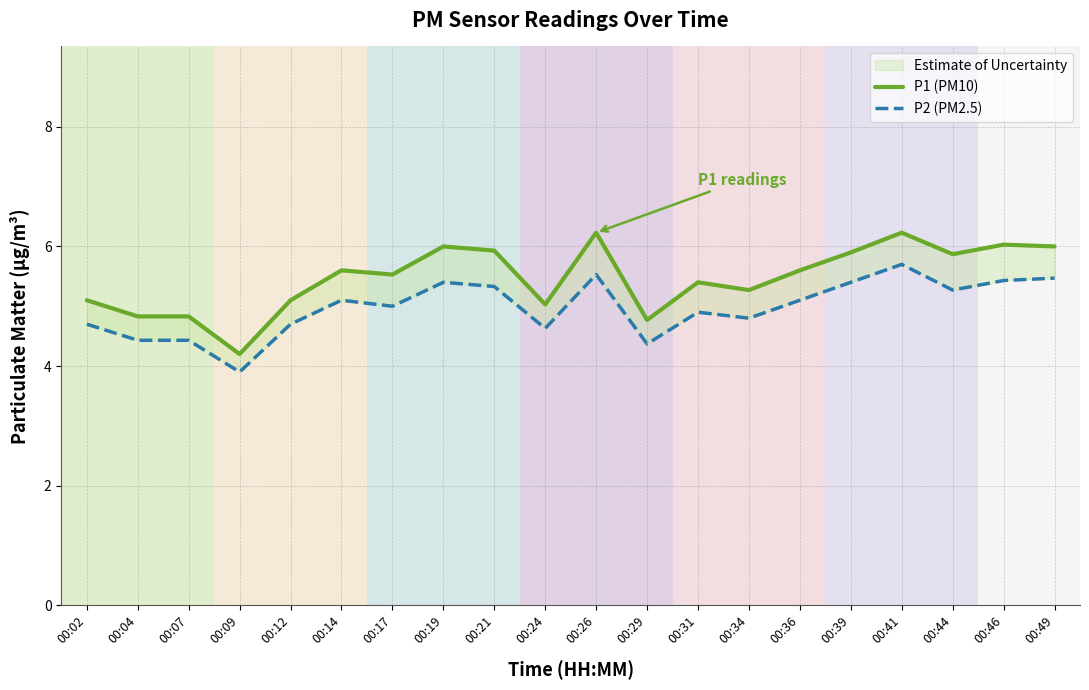

True or false: P1 (PM10) and P2 (PM2.5) intersect in this chart.

False